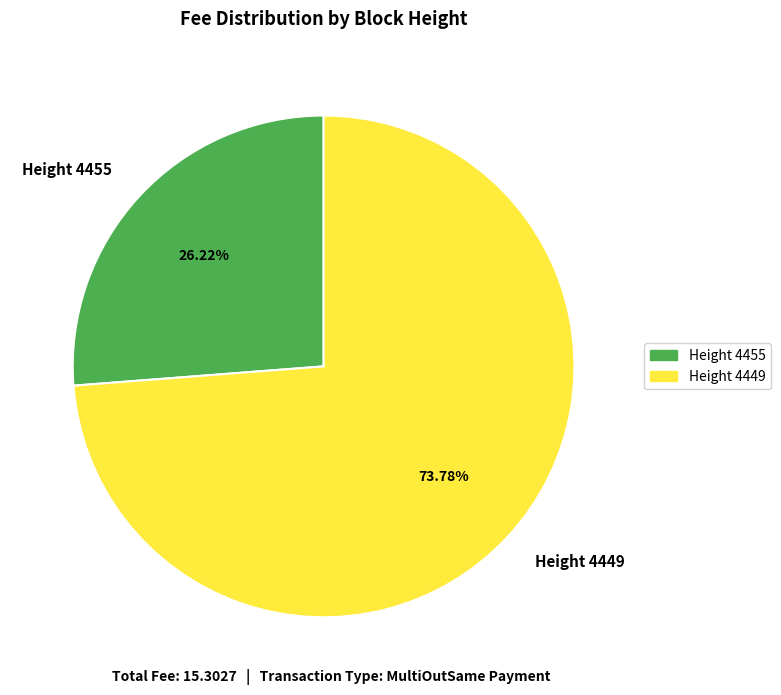

What percentage do Height 4449 and Height 4455 together represent?

100.0%